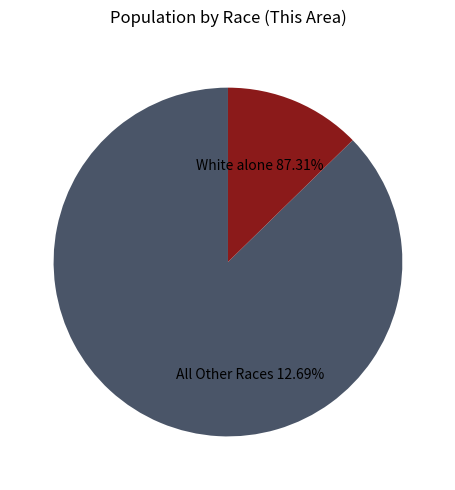

Is it true that American Indian and Alaska Native is 12% of the pie?

False